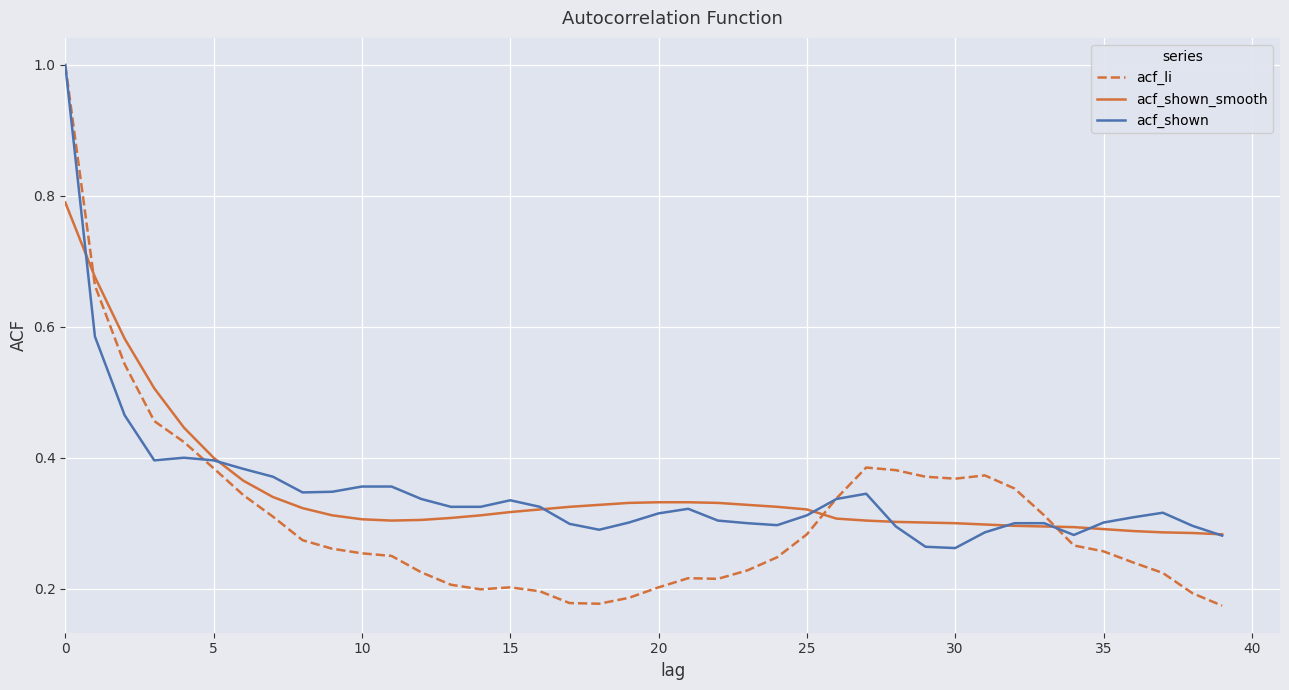

Which series has the largest range (max minus min)?

acf_li